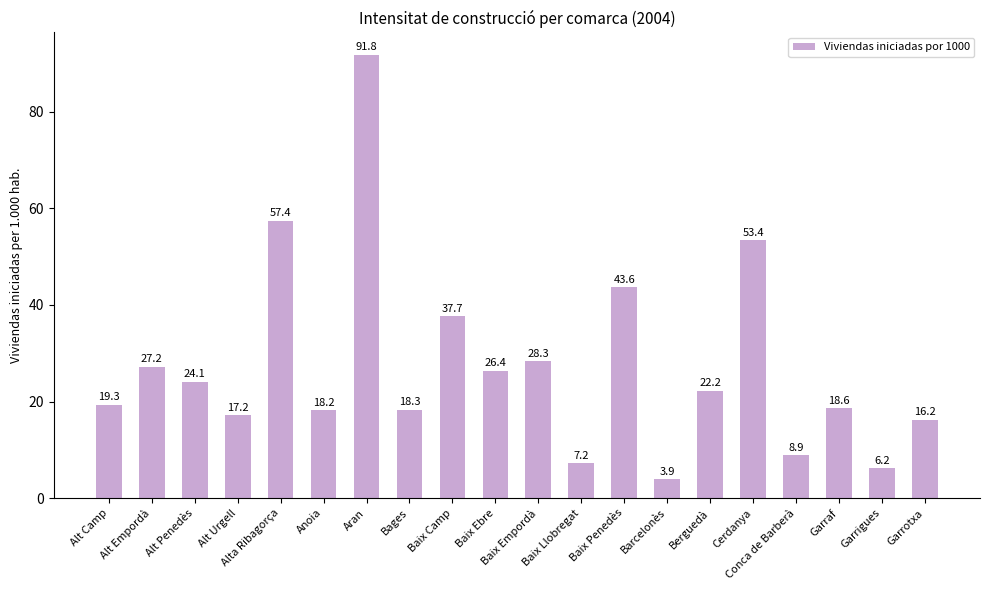

Is it true that the value at Alta Ribagorça is 57.4?

True